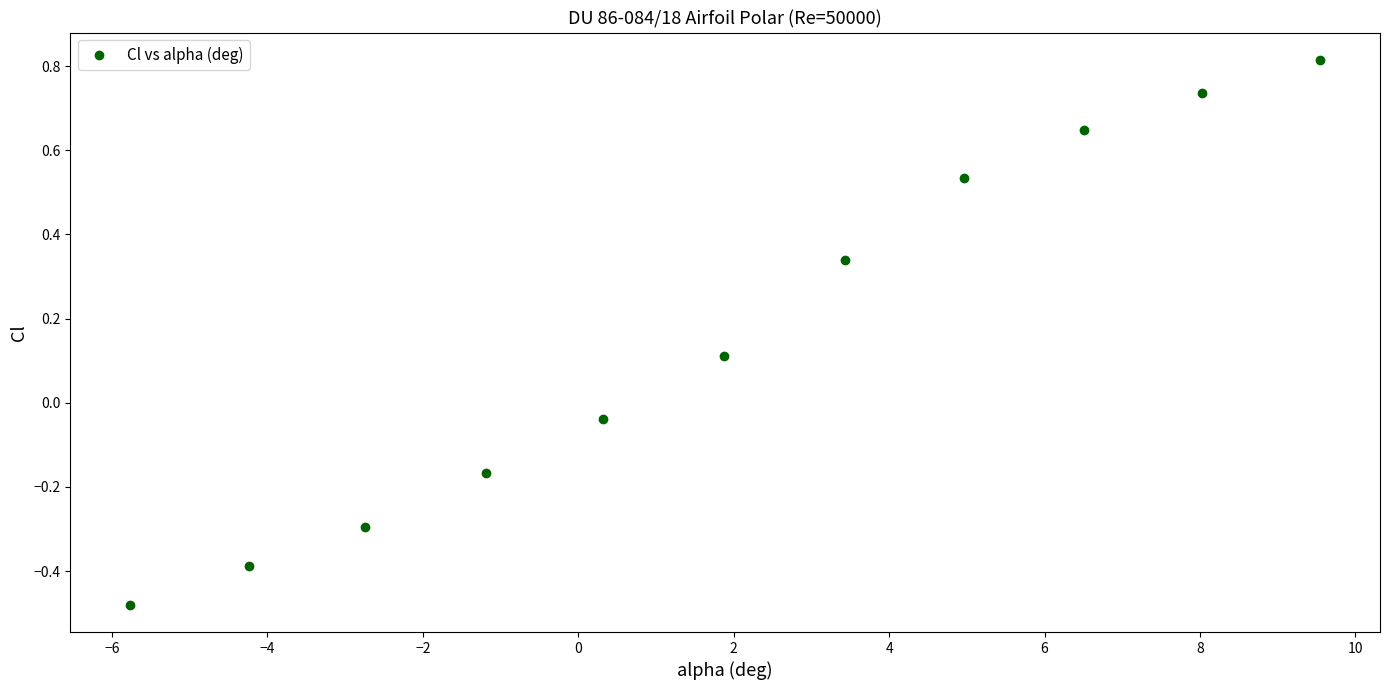

What is the range of X values (max minus min)?

15.3